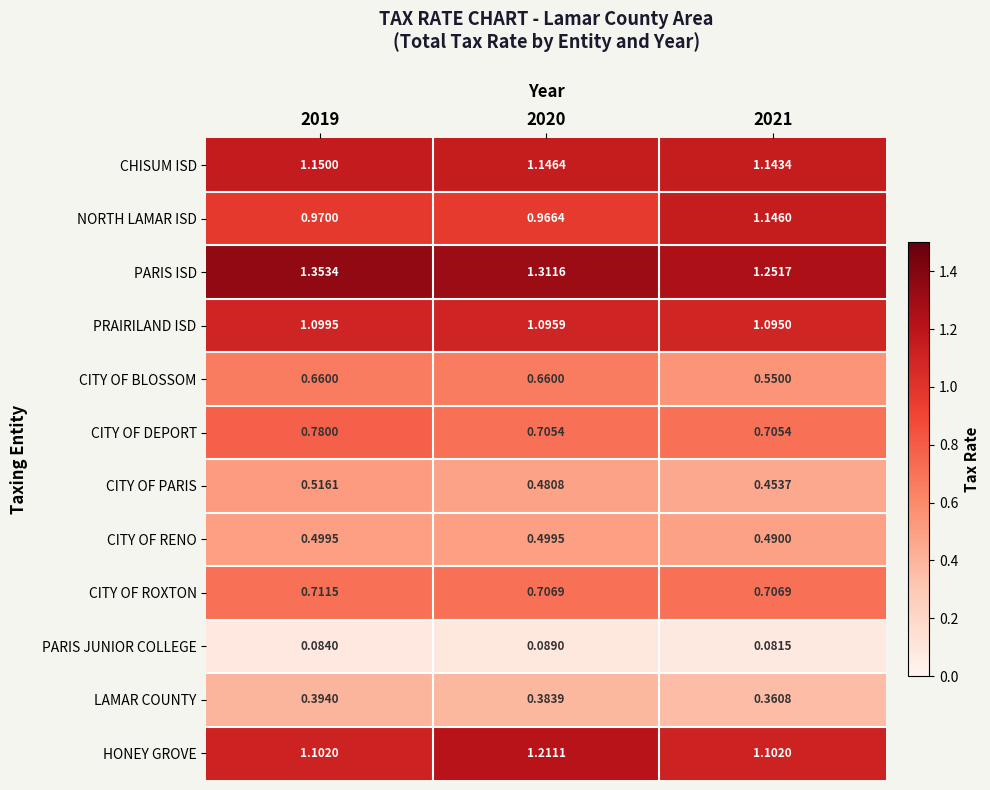

Which series has the largest total across all categories?

PARIS ISD